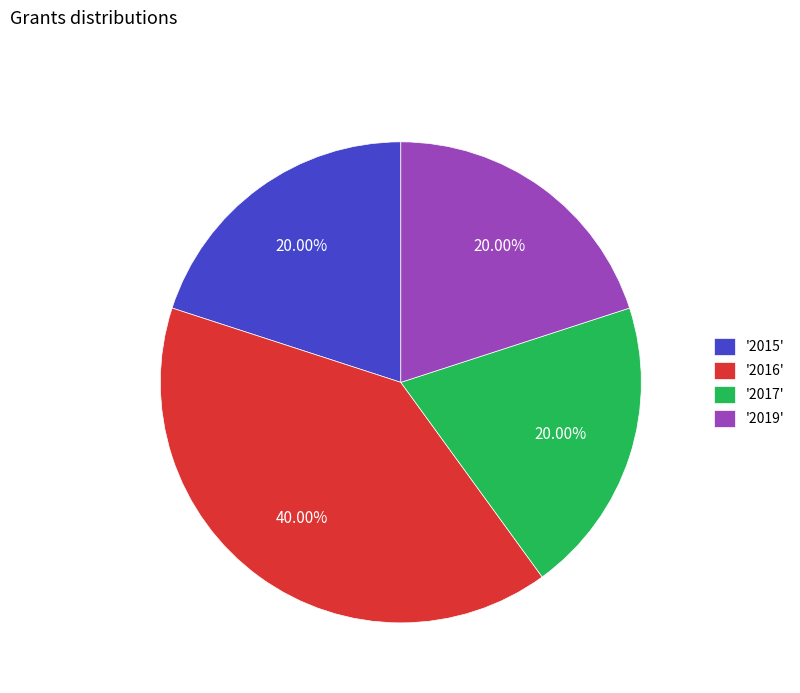

Is the sum of '2015' and '2017' greater than half?

No